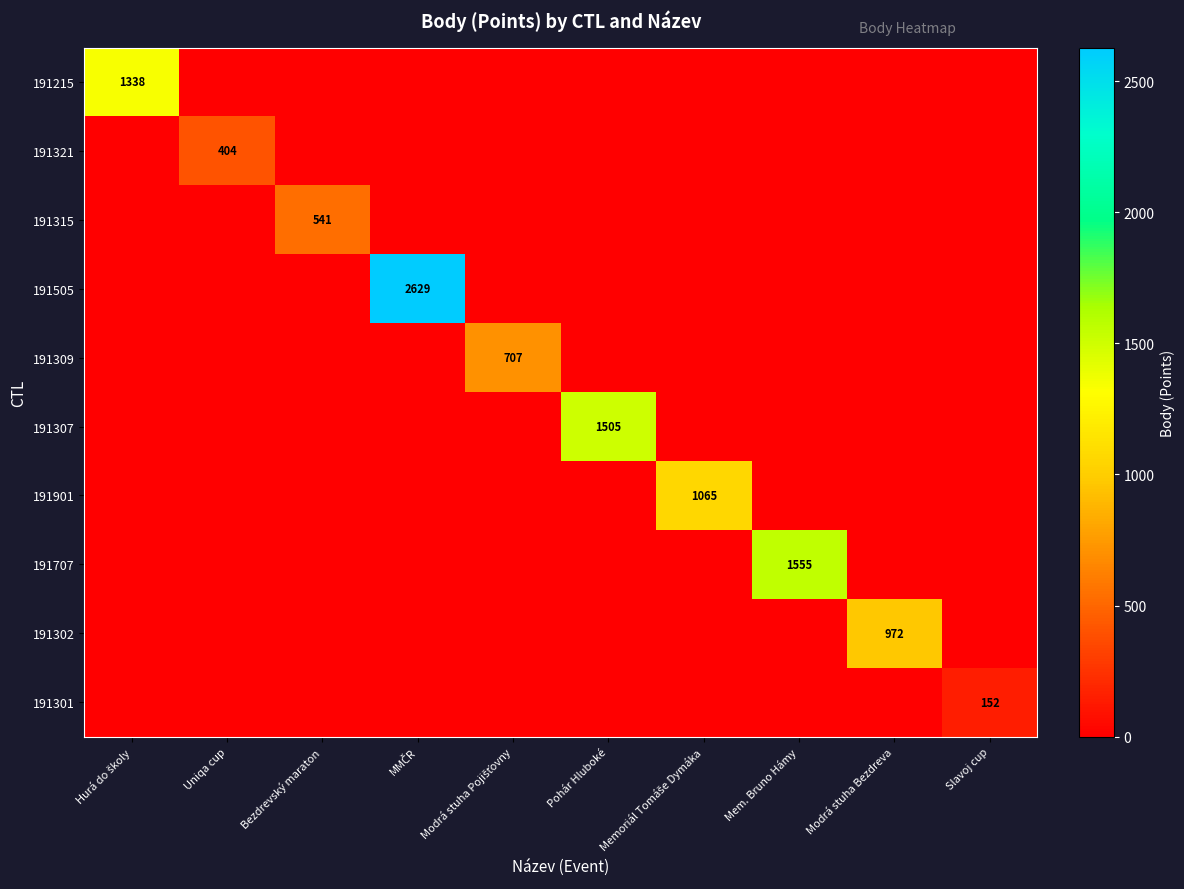

What is the spread (max minus min) of values at Modrá stuha Bezdreva?

972